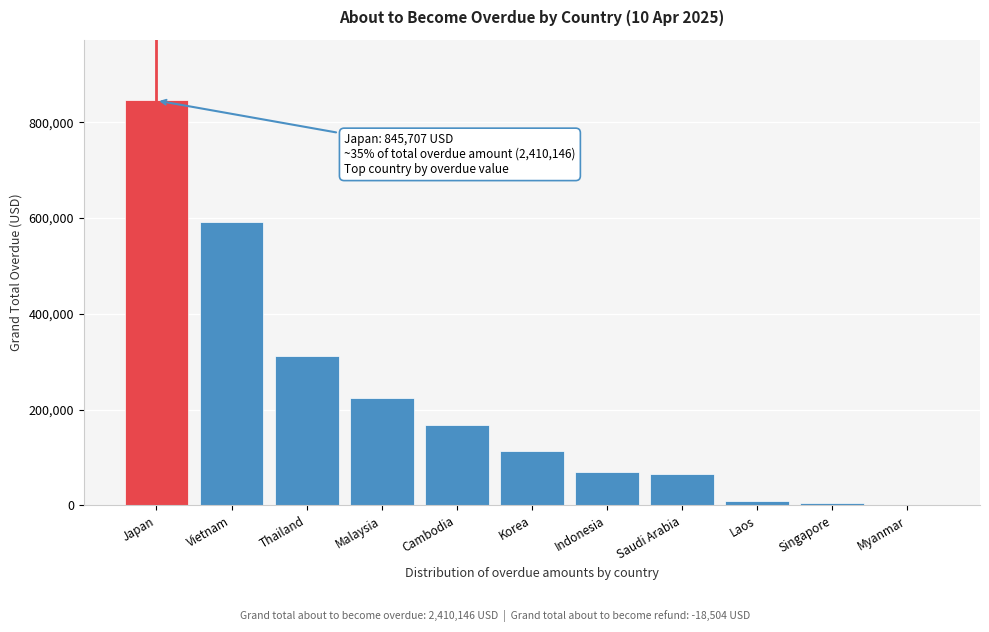

Where is the data nearest to the value 422853?

Thailand